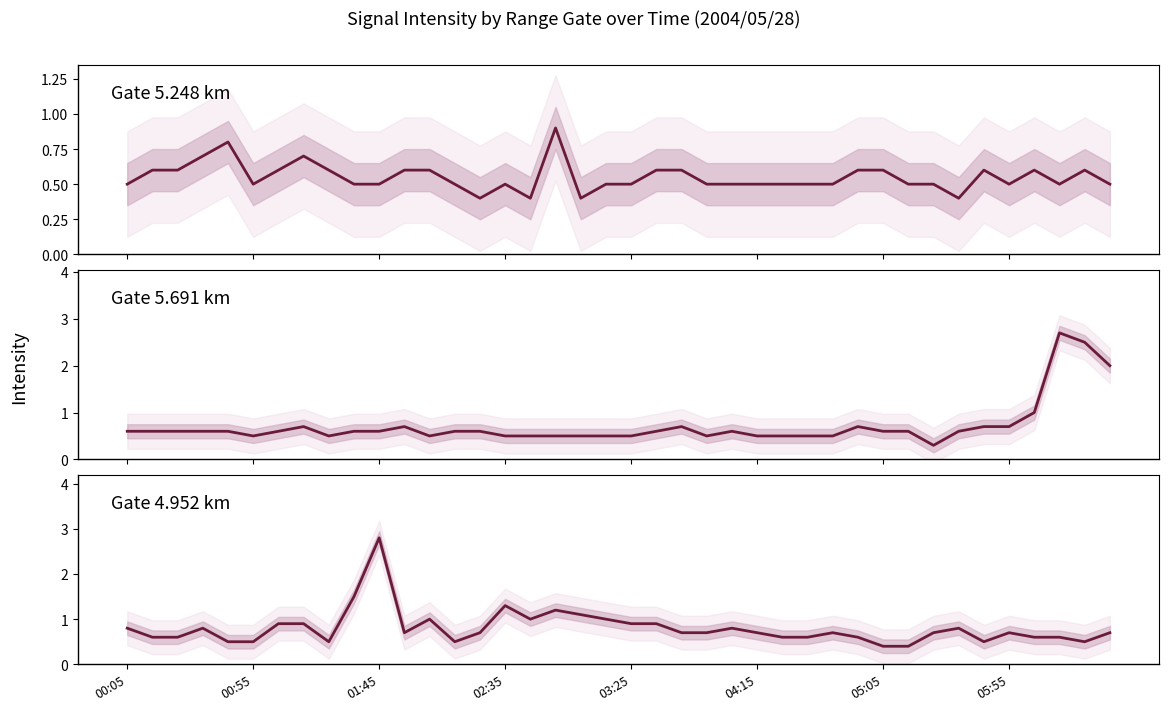

At how many categories does at least one series exceed 2?

3